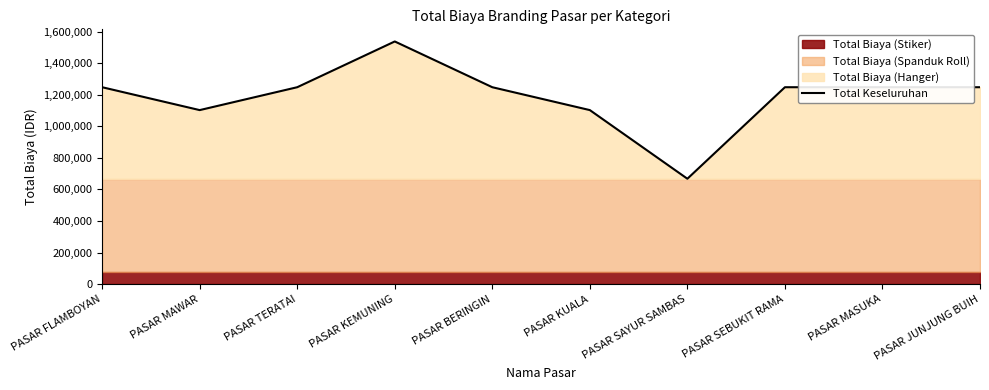

What is the difference between the values at PASAR KUALA and PASAR SAYUR SAMBAS?

435000